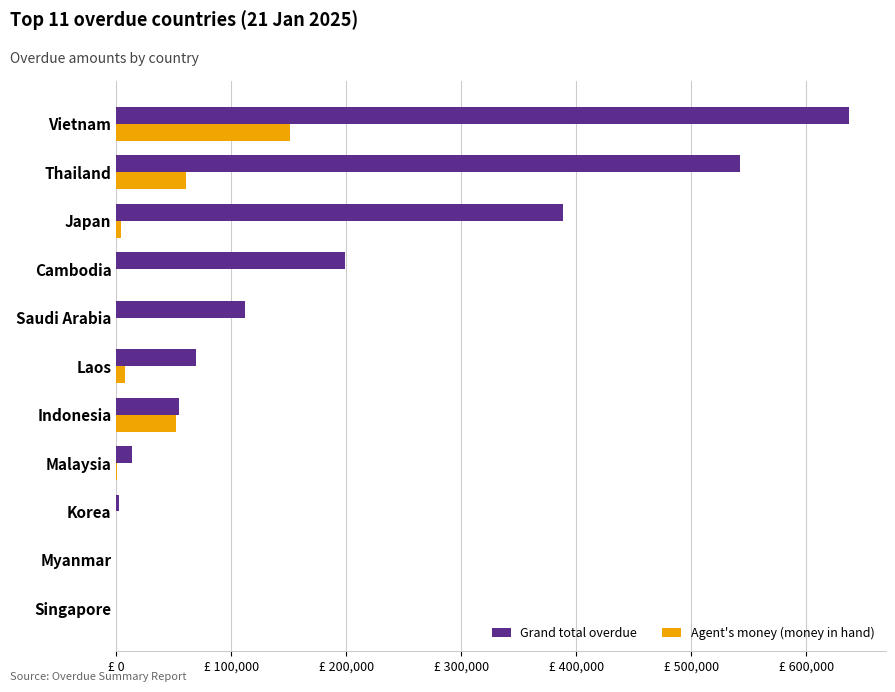

What is the average value of the Agent's money (money in hand) series?

25018.1